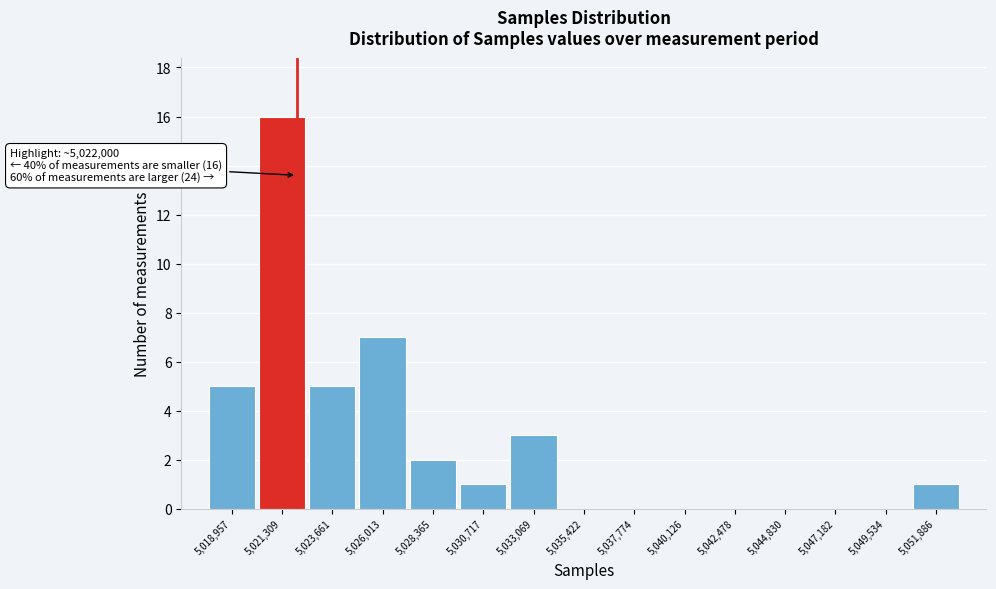

Which range on the x-axis has the tallest bar?

5020000 to 5022500